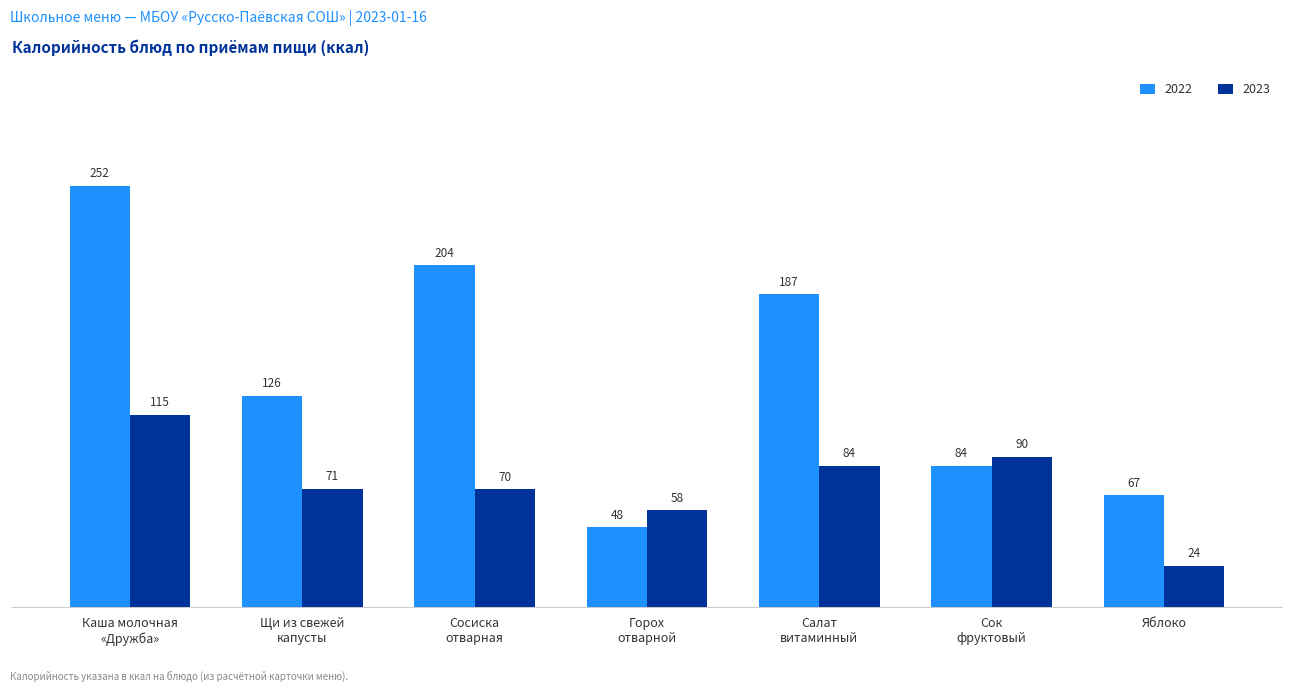

Rank the series by their maximum value, from highest to lowest.

2022, 2023